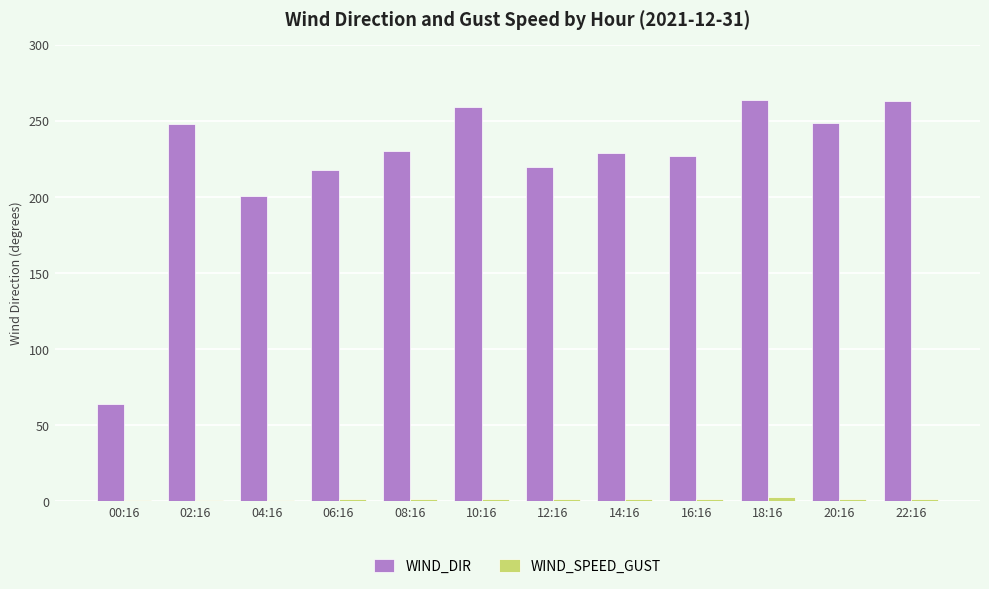

The value of WIND_DIR at 20:16 is 350.6. True or false?

False